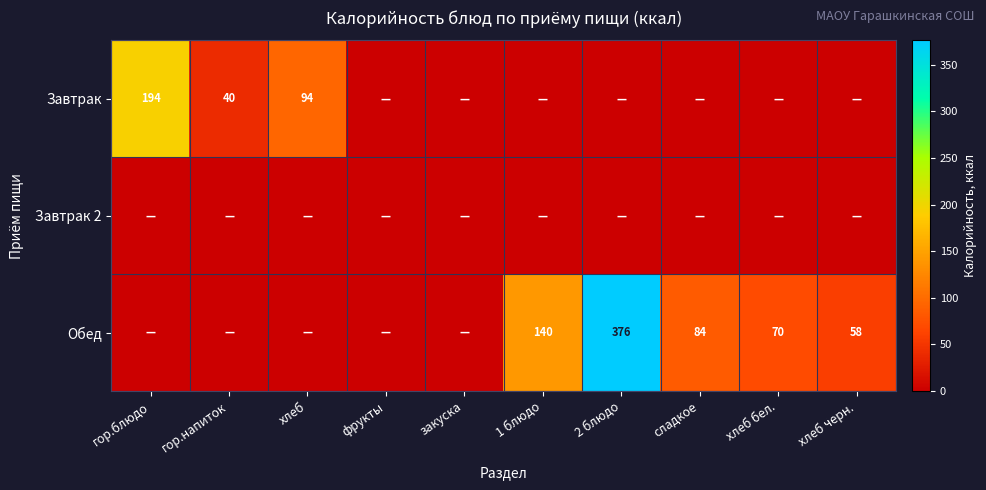

The value of Обед at сладкое is 37. True or false?

False